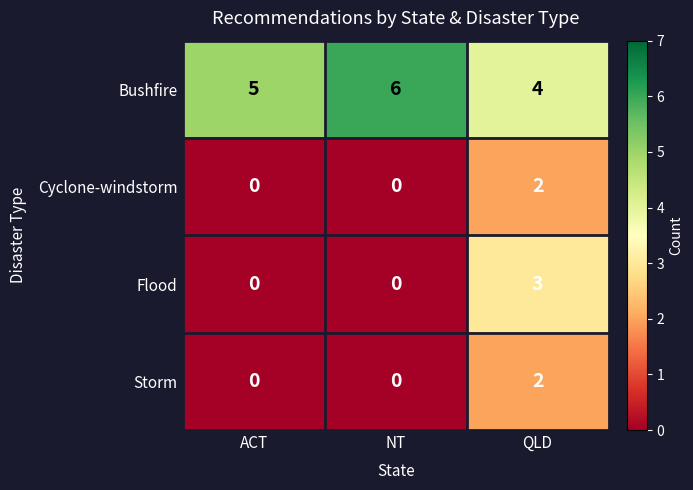

How many Bushfire values are between 4 and 6?

3